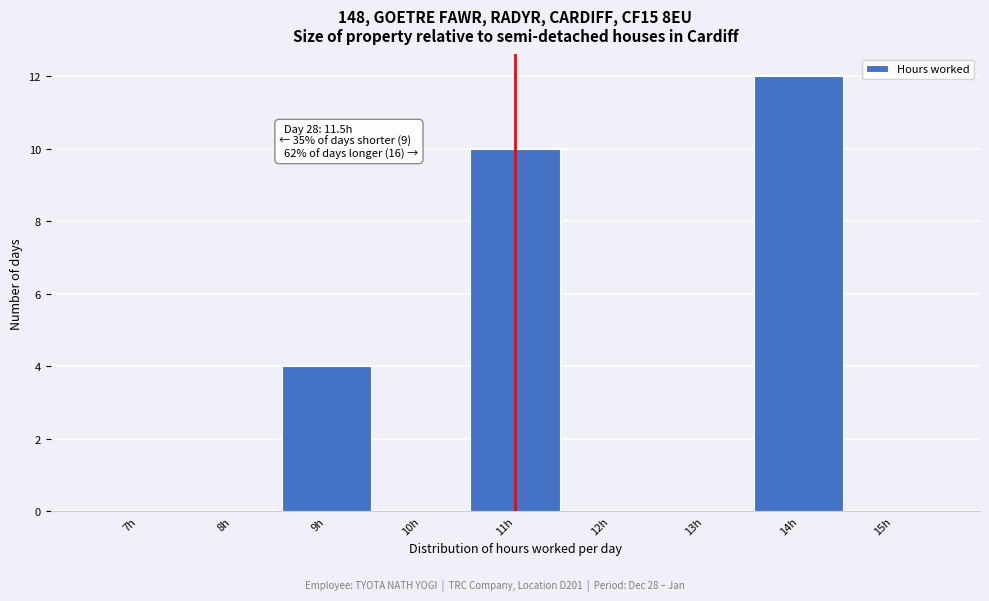

Reading right to left, what are all the values shown in this chart?

15h=0	14h=12	13h=0	12h=0	11h=10	10h=0	9h=4	8h=0	7h=0